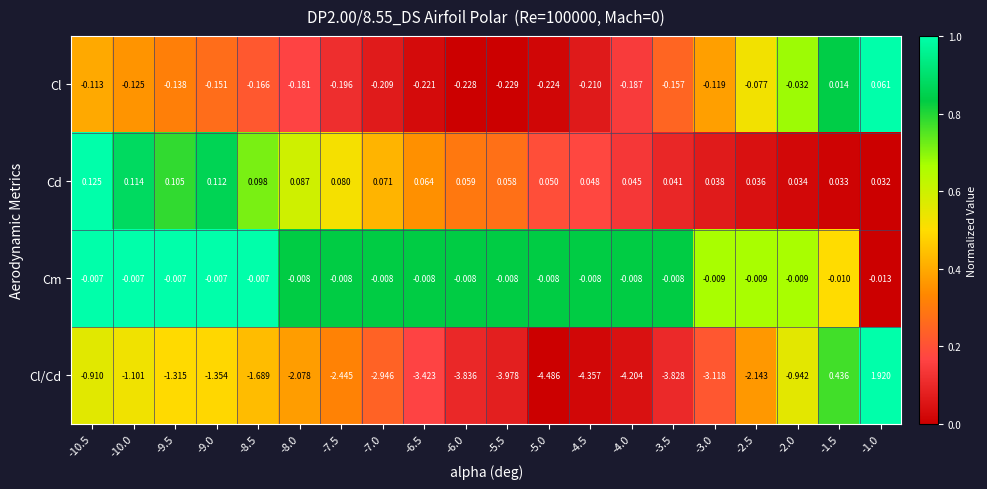

Which series has the largest total across all categories?

Cd